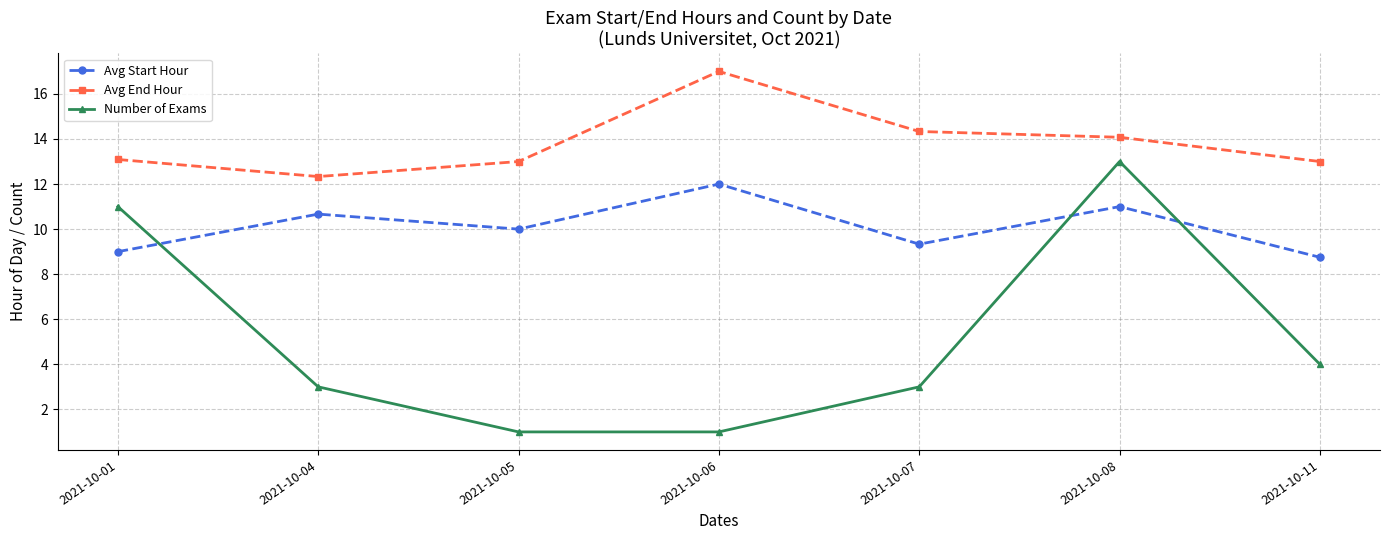

Which series has the largest range (max minus min)?

Number of Exams